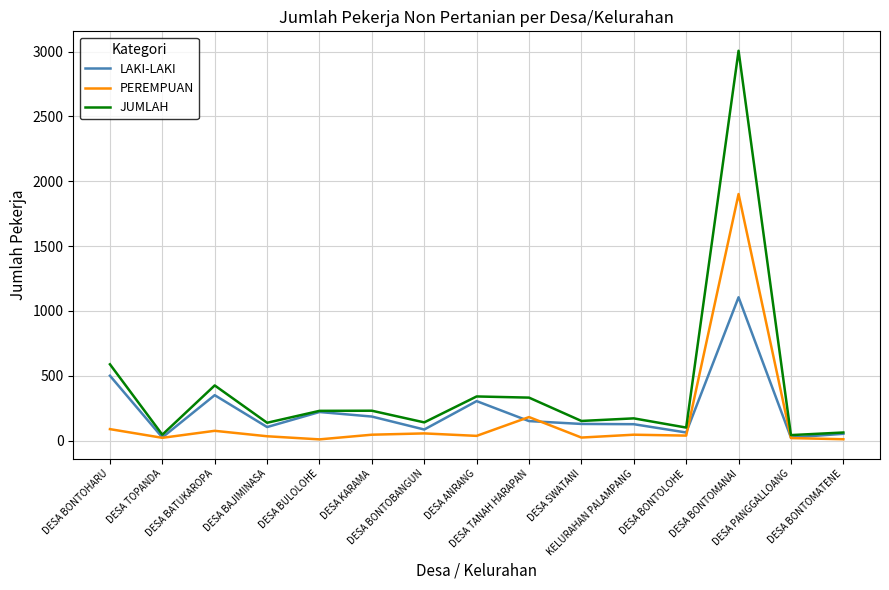

Which category has the highest value in the JUMLAH series?

DESA BONTOMANAI